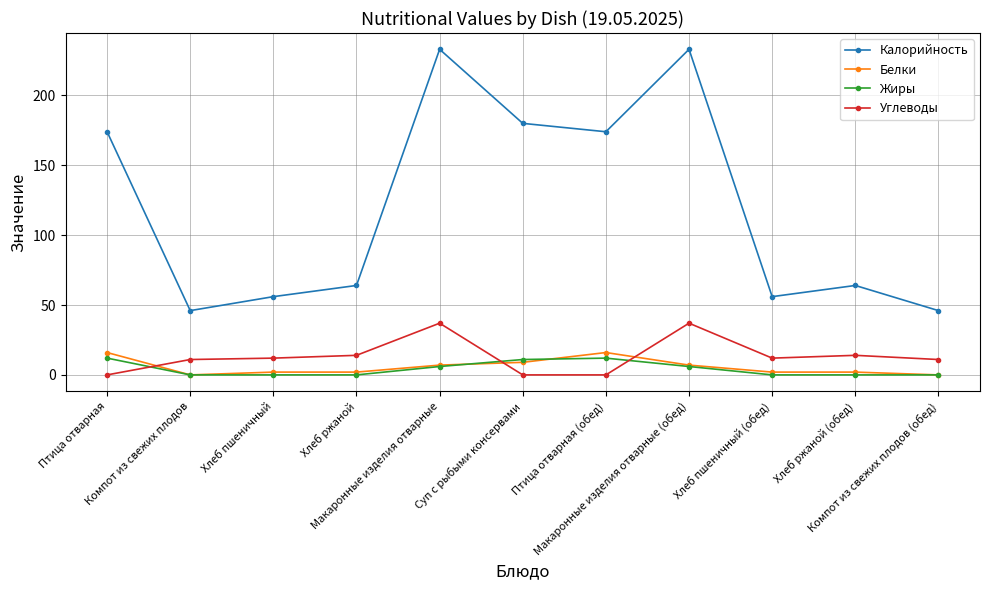

True or false: Жиры has more than 2 points higher than both neighbors.

False